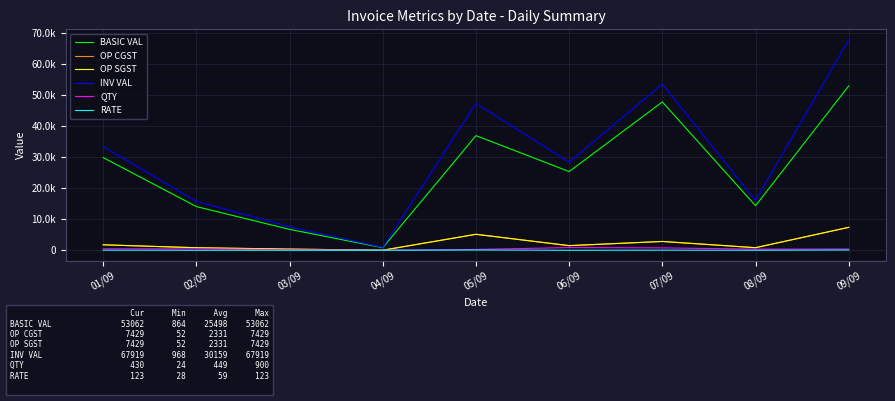

What is the difference between the highest and lowest values at 06/09?

28447.8